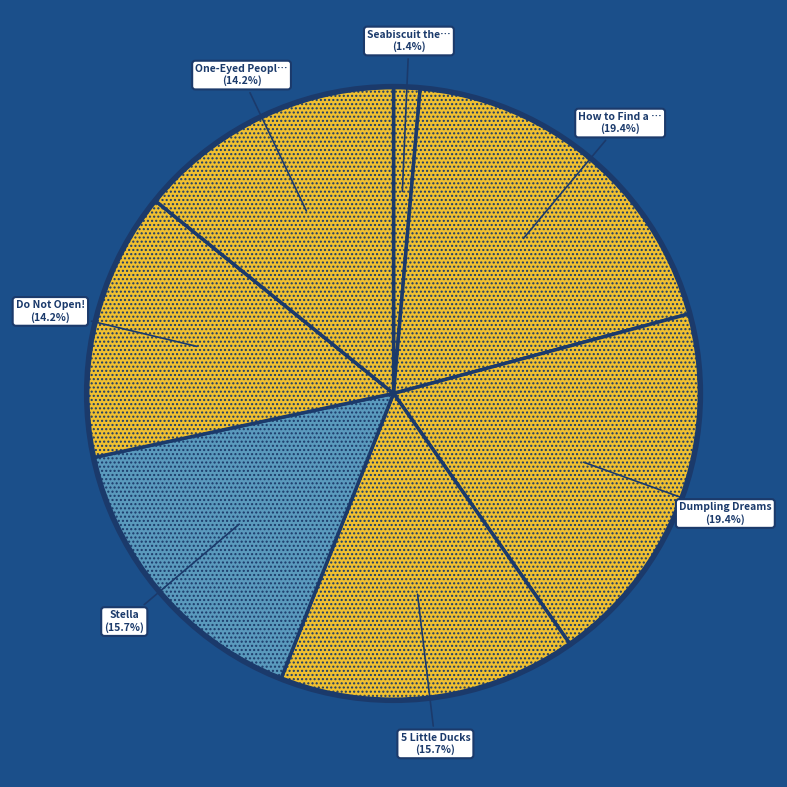

How many segments does this pie chart have?

7